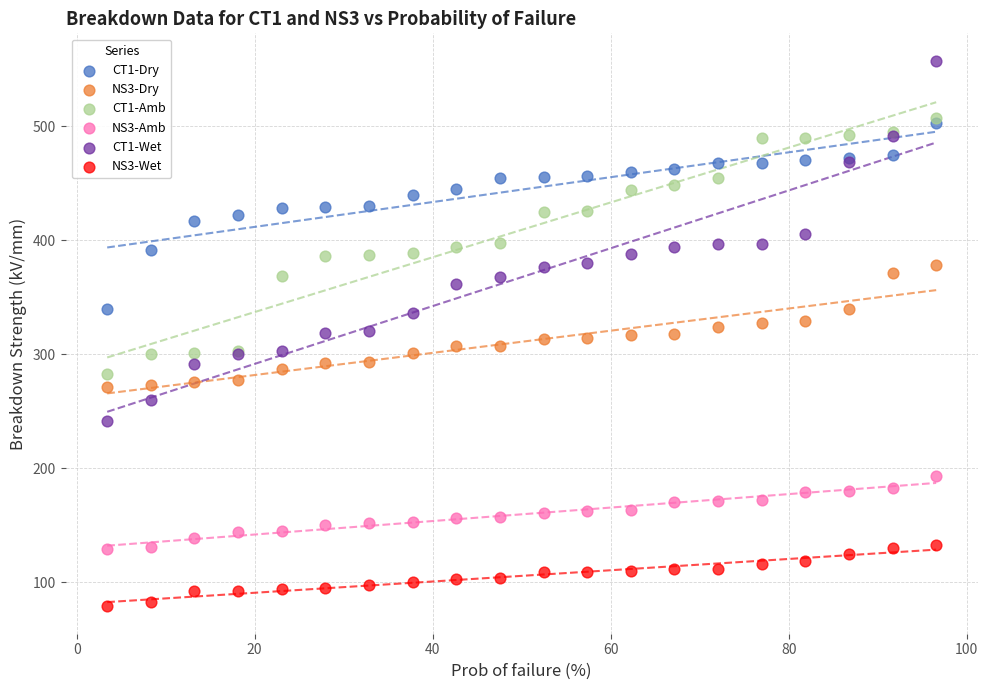

Which series contains the highest Y value?

CT1-Wet